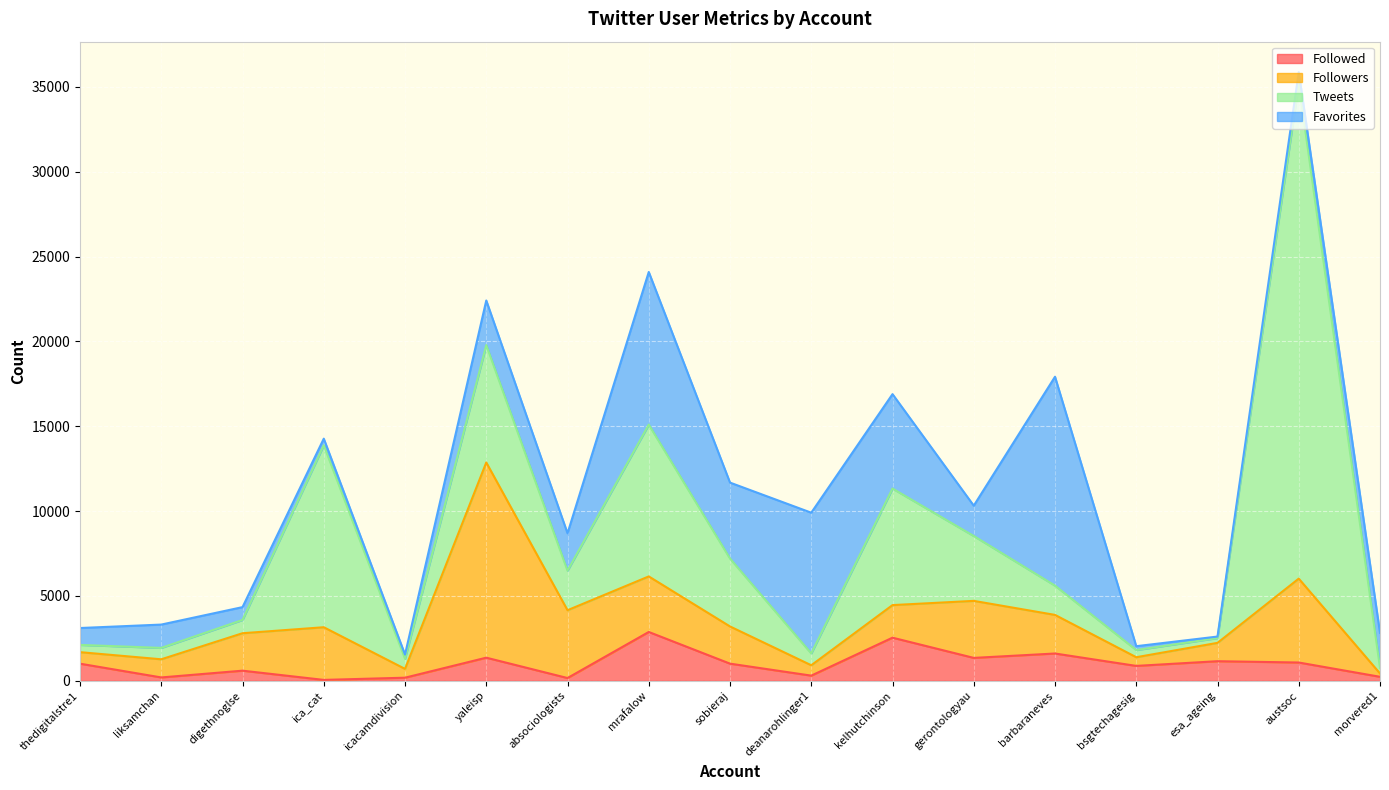

At how many categories does at least one series exceed 8676?

5